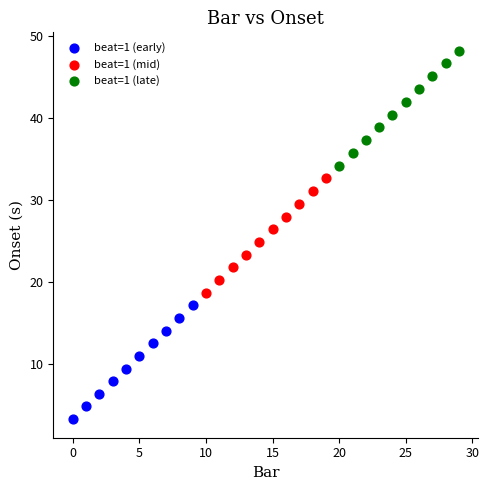

Which series contains the highest Y value?

beat=1 (late)